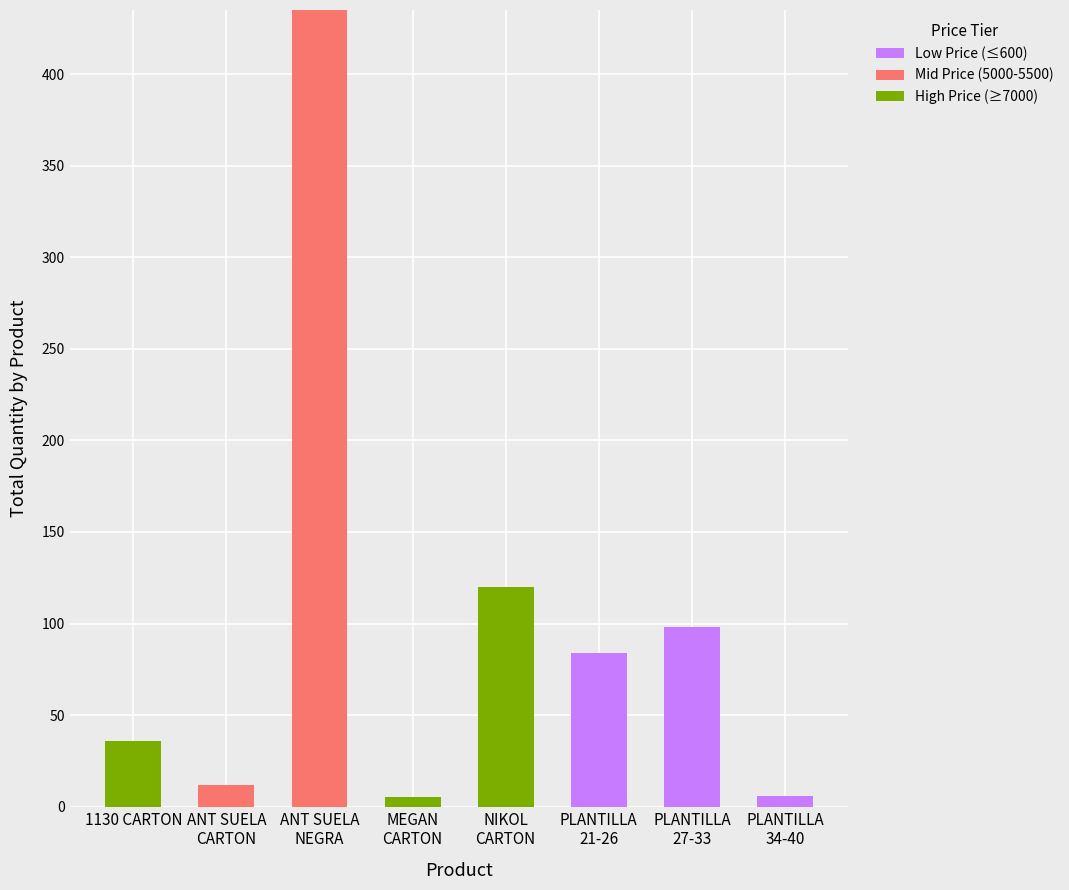

True or false: Low Price (≤600) has a value of 0 at 1130 CARTON.

True